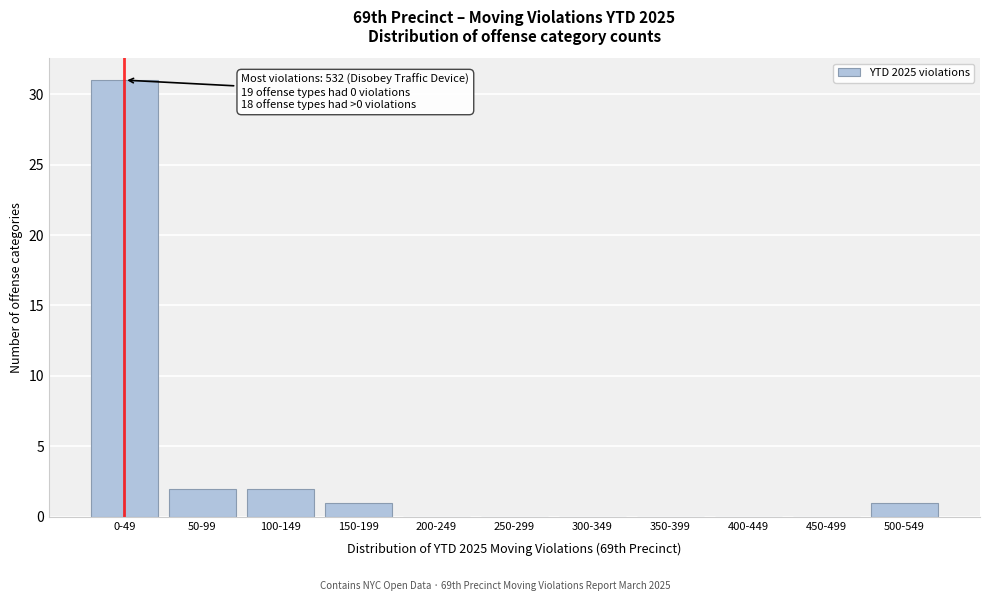

Reading right to left, extract all data points from this chart.

500-549=1	450-499=0	400-449=0	350-399=0	300-349=0	250-299=0	200-249=0	150-199=1	100-149=2	50-99=2	0-49=31